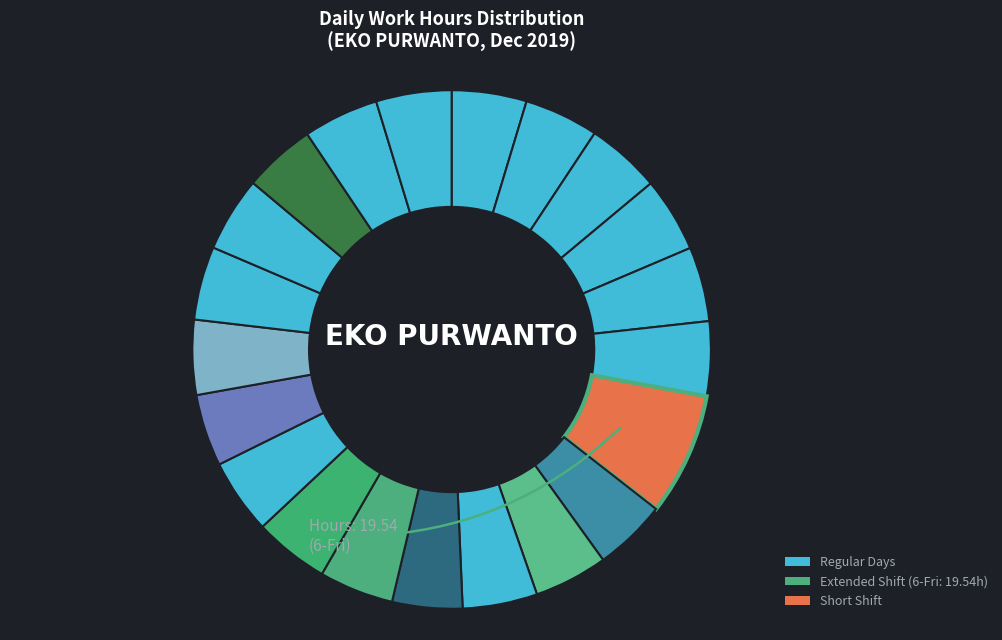

Rank the categories by value from lowest to highest.

12-Thu, 17-Tue, 21-Sat, 7-Sat, 19-Thu, 9-Mon, 30-Sat, 2-Mon, 5-Thu, 13-Fri, 4-Wed, 10-Tue, 3-Tue, 29-Fri, 18-Wed, 16-Mon, 20-Fri, 14-Sat, 24-Tue, 23-Mon, 6-Fri